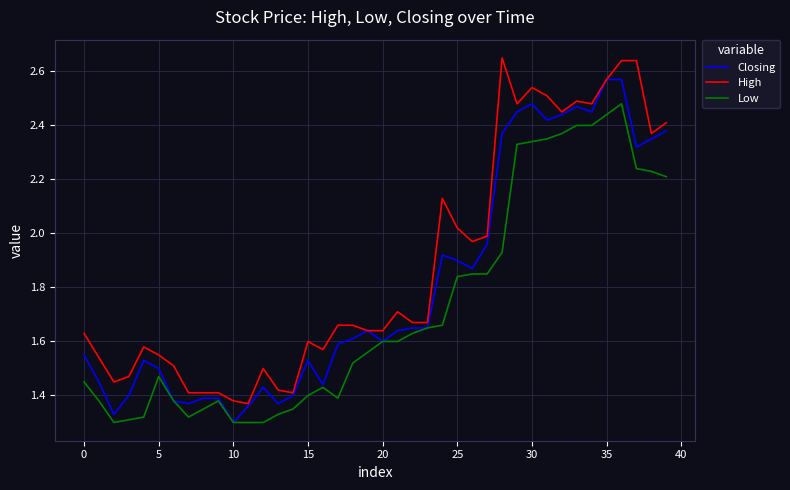

Which series has the largest total across all categories?

High